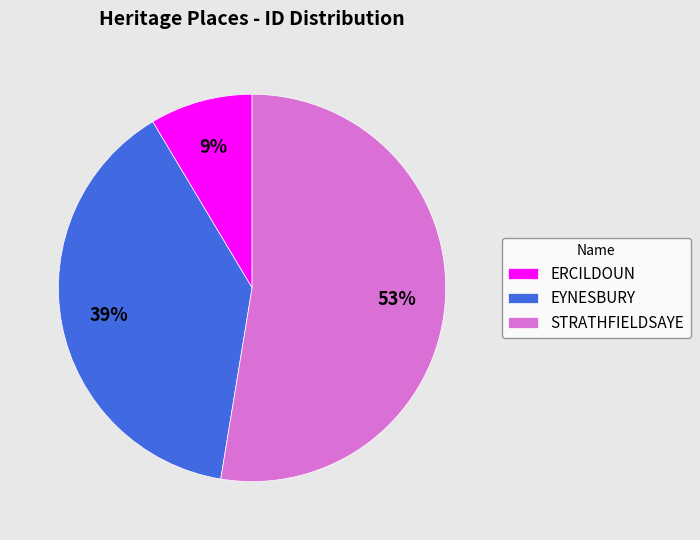

Rank the categories by value from highest to lowest.

STRATHFIELDSAYE, EYNESBURY, ERCILDOUN